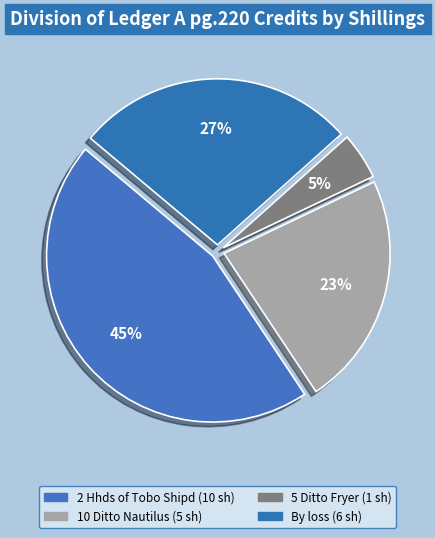

Does any single category account for the majority?

No